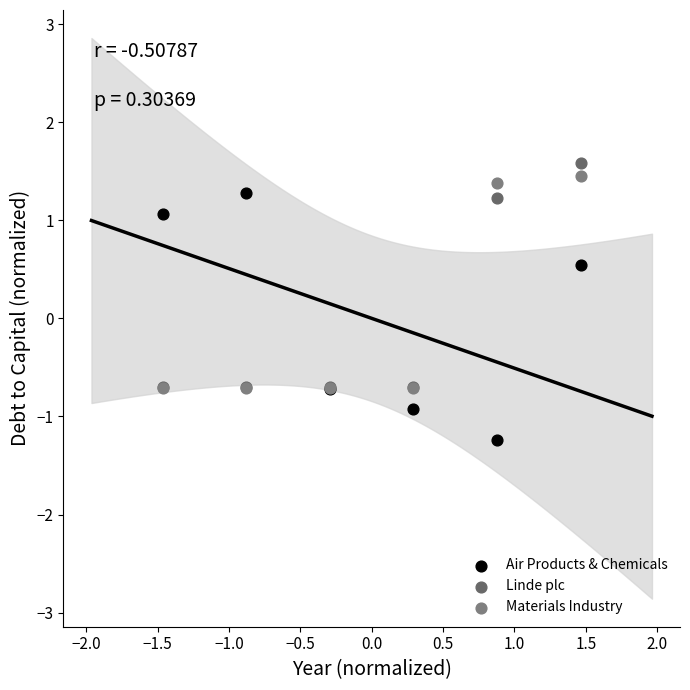

Which series contains the lowest Y value?

Air Products & Chemicals